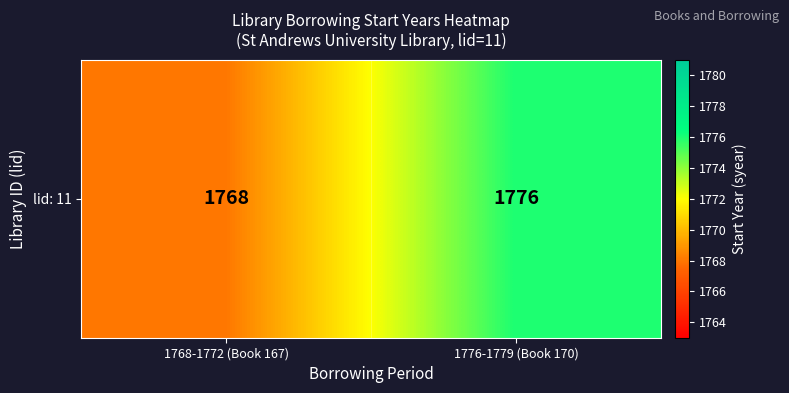

What is the difference between the values at 1768-1772 (Book 167) and 1776-1779 (Book 170)?

8